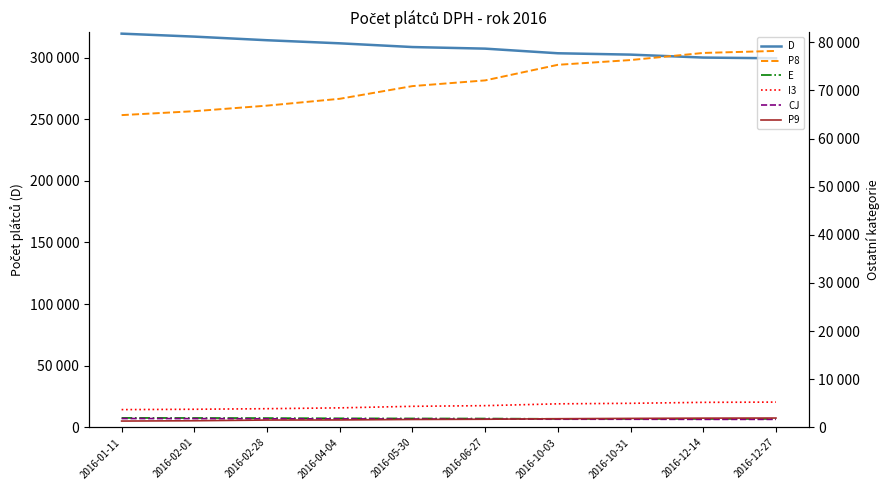

Reading left to right, what are all the values shown in this chart?

D: 2016-01-11=319413	2016-02-01=316999	2016-02-28=314066	2016-04-04=311565	2016-05-30=308544	2016-06-27=307249	2016-10-03=303496	2016-10-31=302396	2016-12-14=300007	2016-12-27=299420
P8: 2016-01-11=64870	2016-02-01=65687	2016-02-28=66841	2016-04-04=68261	2016-05-30=70897	2016-06-27=72083	2016-10-03=75321	2016-10-31=76308	2016-12-14=77785	2016-12-27=78205
E: 2016-01-11=1970	2016-02-01=1956	2016-02-28=1936	2016-04-04=1887	2016-05-30=1862	2016-06-27=1846	2016-10-03=1782	2016-10-31=1775	2016-12-14=1762	2016-12-27=1762
I3: 2016-01-11=3697	2016-02-01=3768	2016-02-28=3889	2016-04-04=4059	2016-05-30=4382	2016-06-27=4519	2016-10-03=4898	2016-10-31=5005	2016-12-14=5205	2016-12-27=5257
CJ: 2016-01-11=1845	2016-02-01=1829	2016-02-28=1791	2016-04-04=1774	2016-05-30=1743	2016-06-27=1730	2016-10-03=1702	2016-10-31=1694	2016-12-14=1670	2016-12-27=1669
P9: 2016-01-11=1319	2016-02-01=1383	2016-02-28=1529	2016-04-04=1549	2016-05-30=1648	2016-06-27=1695	2016-10-03=1807	2016-10-31=1873	2016-12-14=1925	2016-12-27=1948